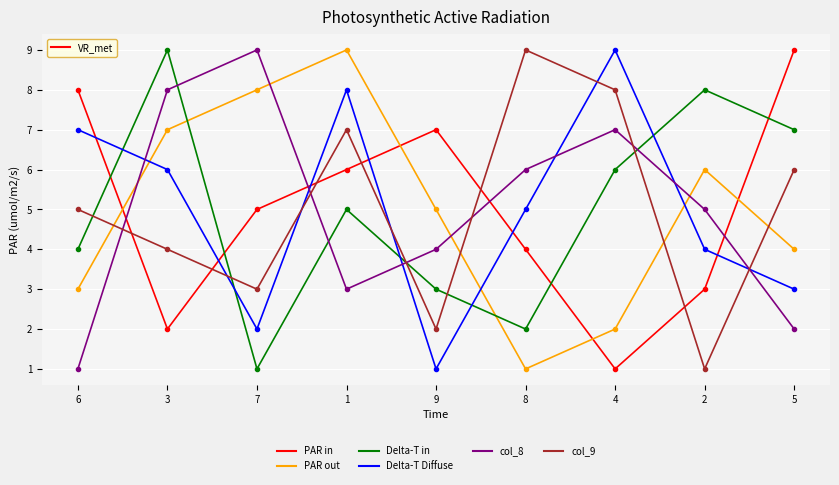

Rank the series at 4 from lowest to highest value.

PAR in, PAR out, Delta-T in, col_8, col_9, Delta-T Diffuse